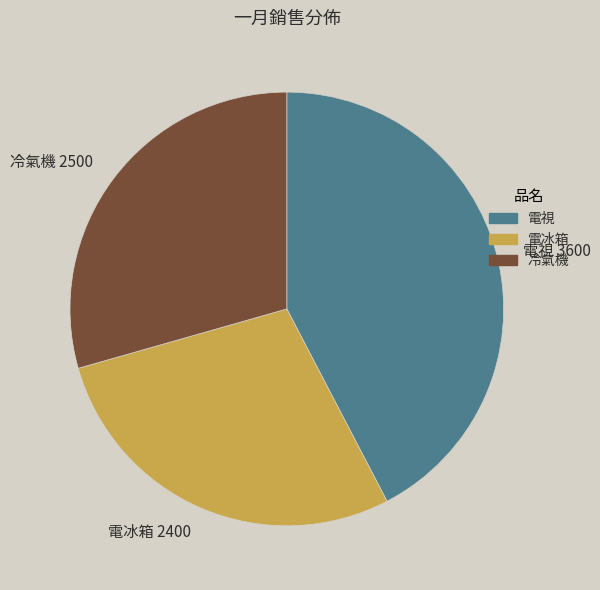

Between 電冰箱 and 電視, which is larger?

電視